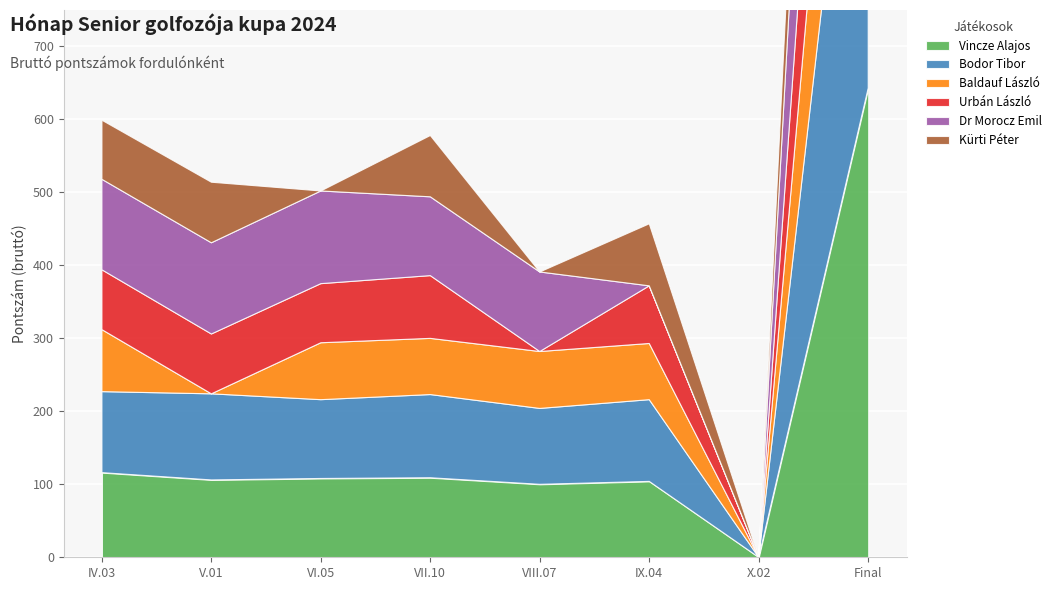

Which series has the largest total across all categories?

Bodor Tibor